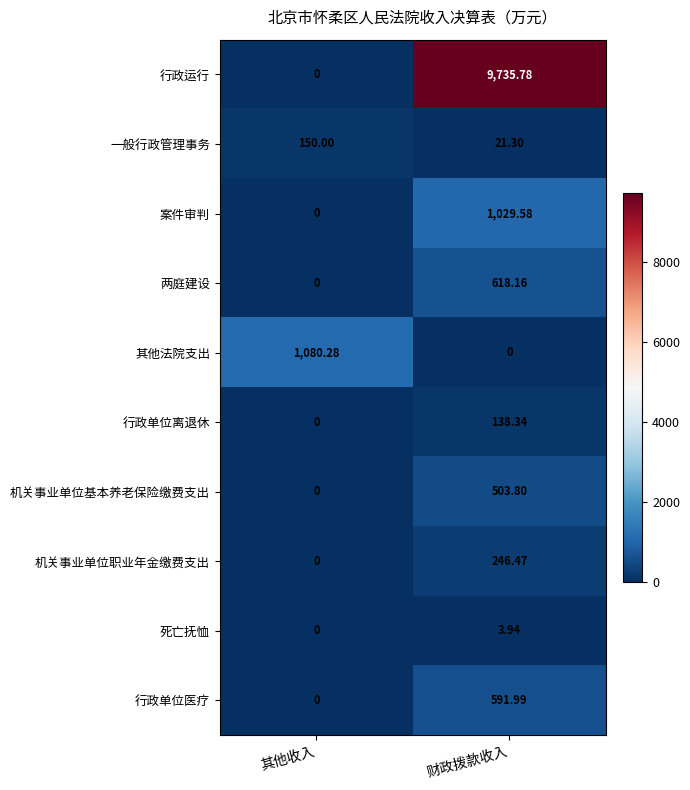

Which series has the largest total across all categories?

行政运行